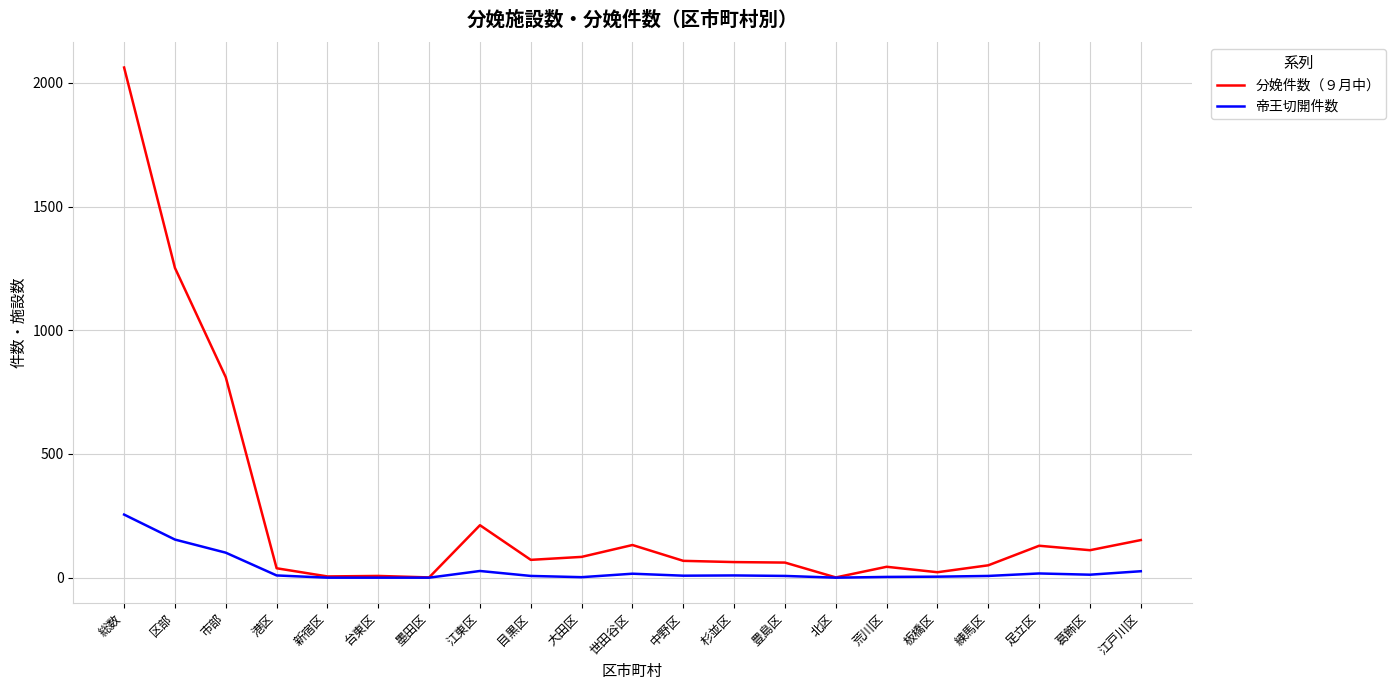

How many lines are shown in the chart?

2